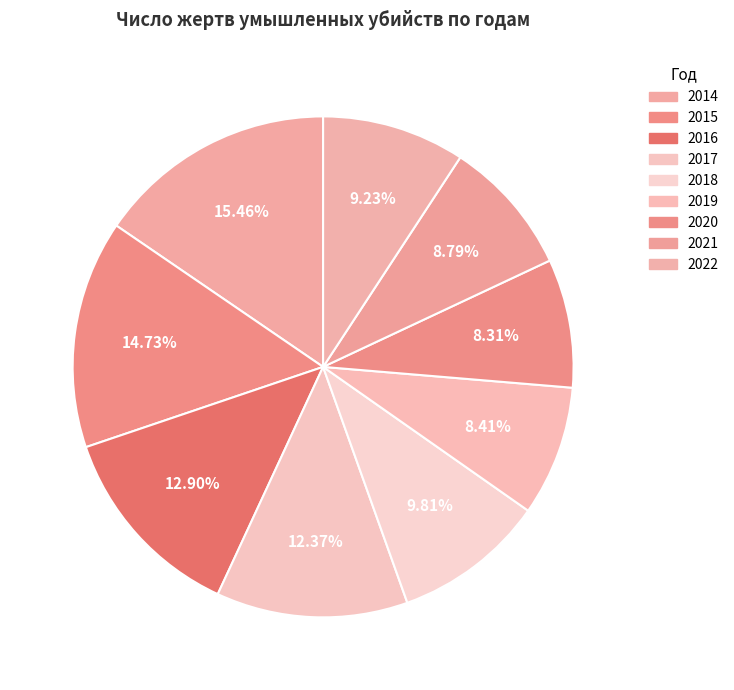

Which slice is the largest?

2014